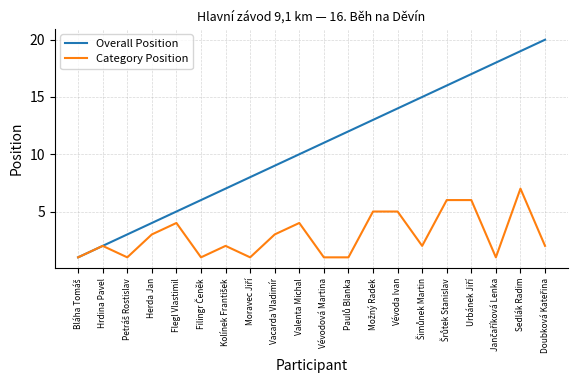

Rank the series by their maximum value, from highest to lowest.

Overall Position, Category Position